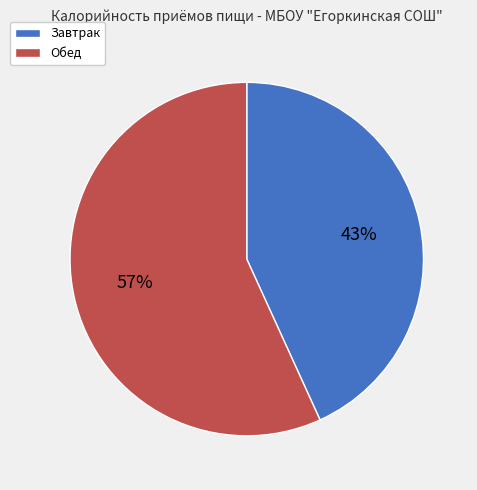

Which slice represents more than half of the pie?

Обед